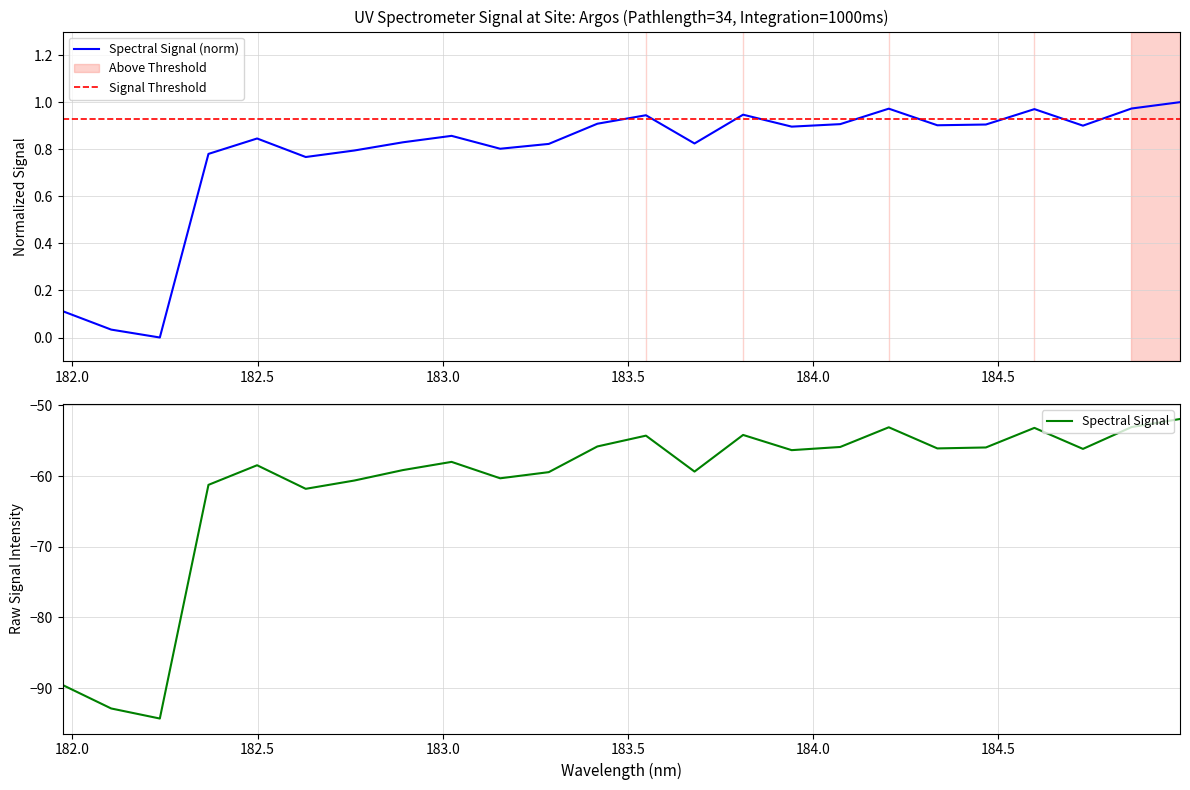

How many points are lower than both their immediate neighbors (excluding endpoints)?

7